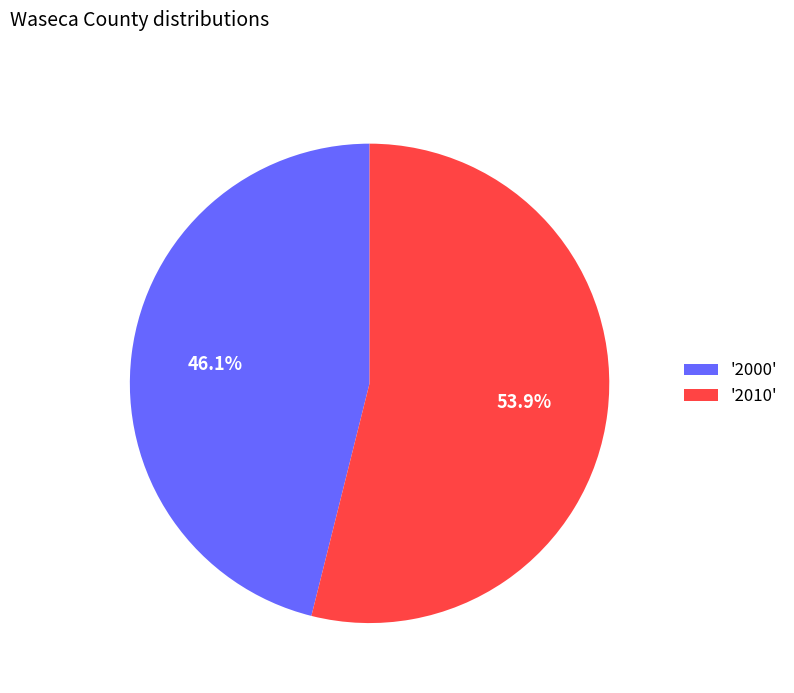

Which category has the biggest portion of the pie?

'2010'